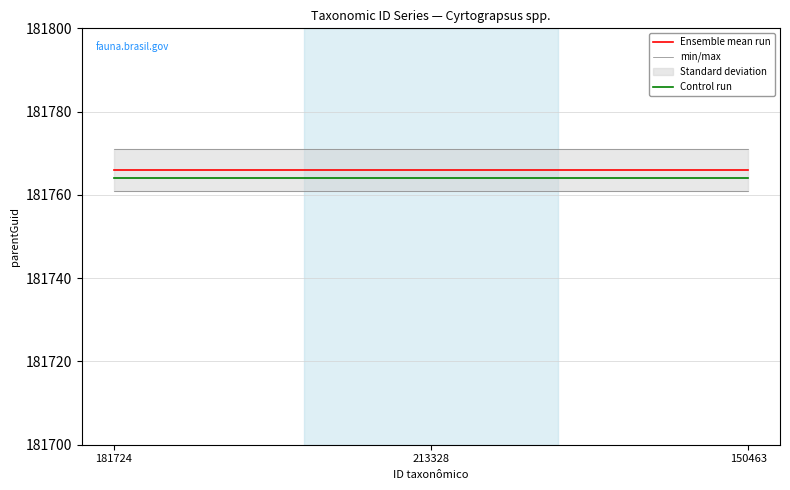

The value of Ensemble mean run at 150463 is 269524. True or false?

False